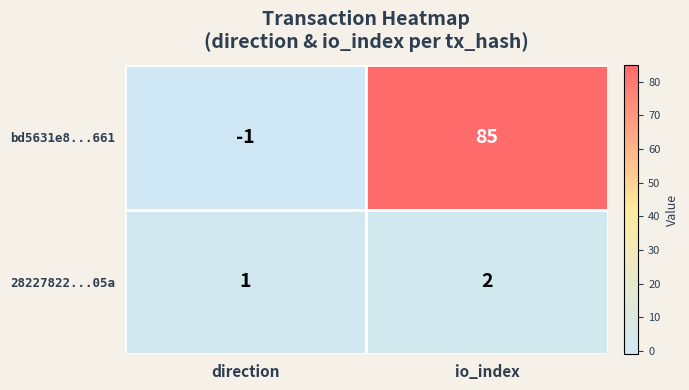

Rank the series by their average value, from highest to lowest.

bd5631e8...661, 28227822...05a